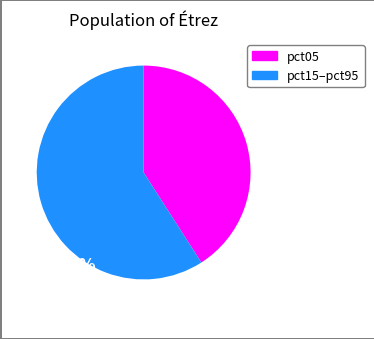

Is there any slice that represents more than half of the pie?

Yes